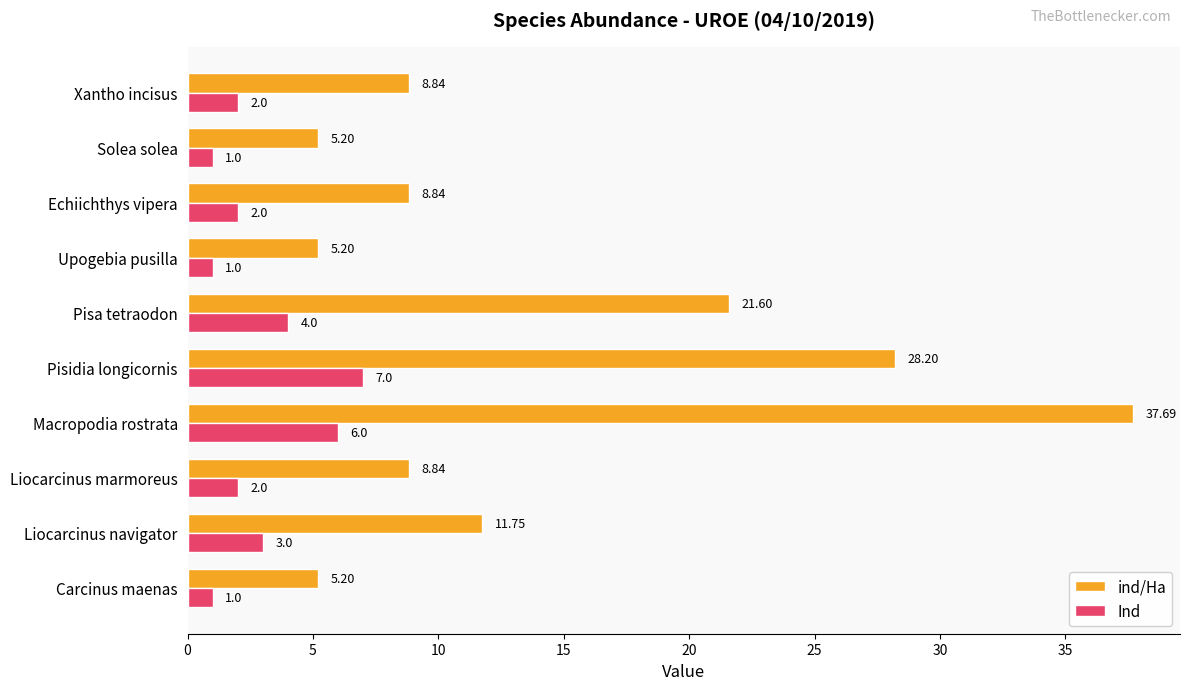

What is the difference between the maximum and minimum values in the ind/Ha series?

32.5